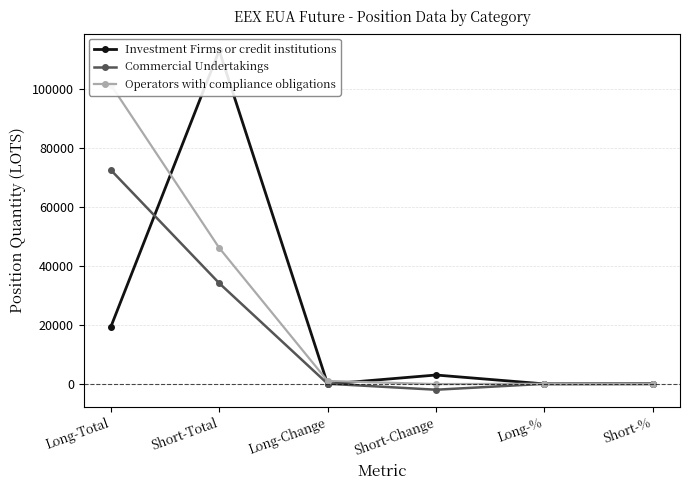

Is it true that Investment Firms or credit institutions equals 10.0 at Long-%?

True